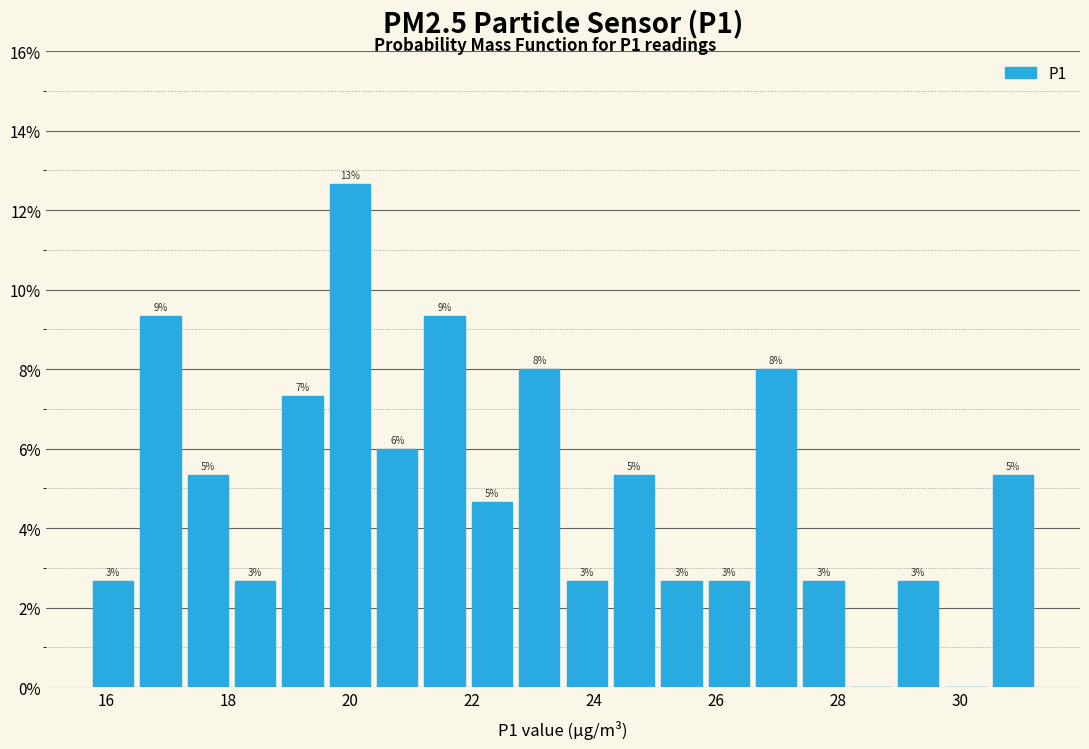

Around what value on the x-axis is the tallest bar? Give the approximate position of its centre, as read against the axis.

20.0